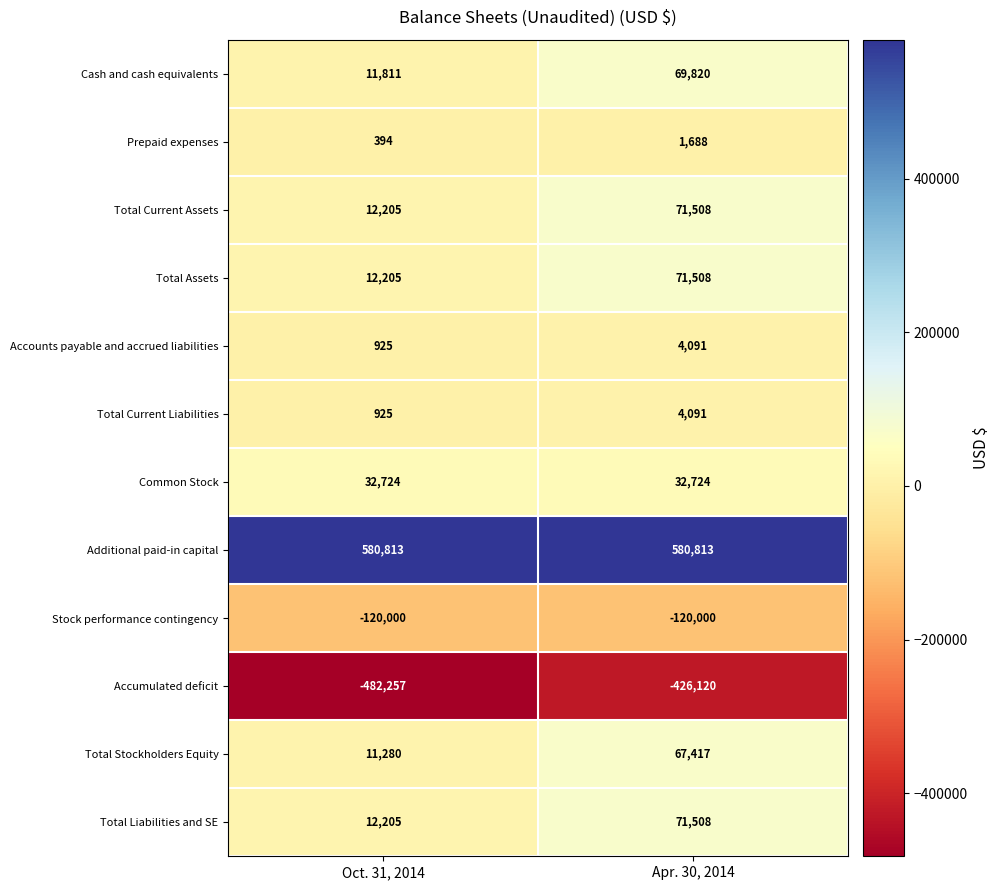

Which label corresponds to the smallest value in the chart?

Oct. 31, 2014